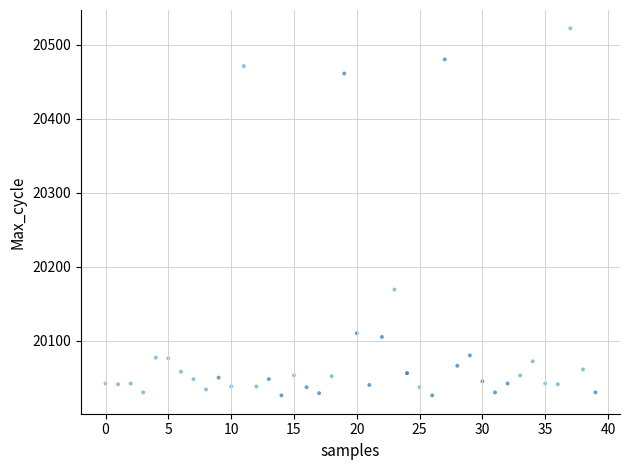

What is the range of Y values (max minus min)?

496